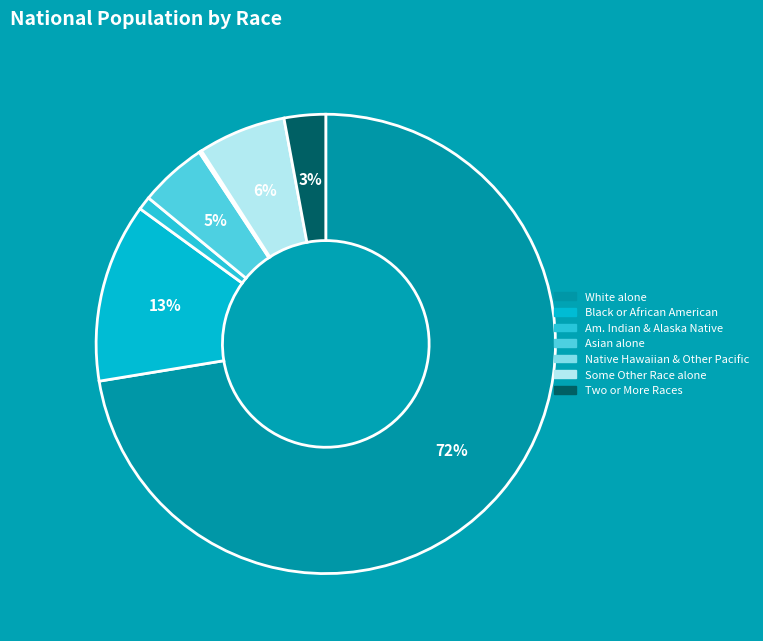

Count the number of slices in the pie.

7